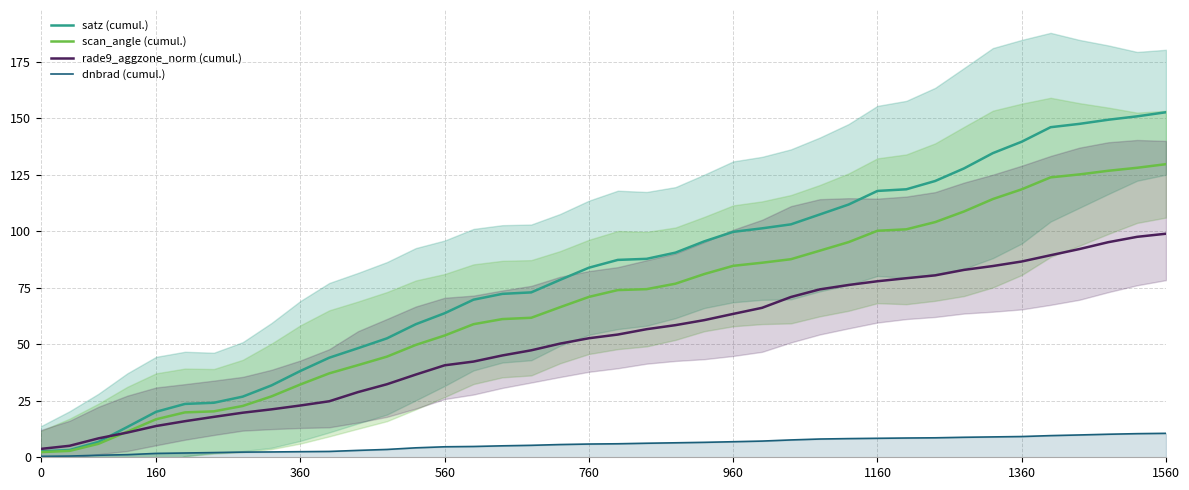

True or false: rade9_aggzone_norm (cumul.) has a value of 50.9 at 1160.

False